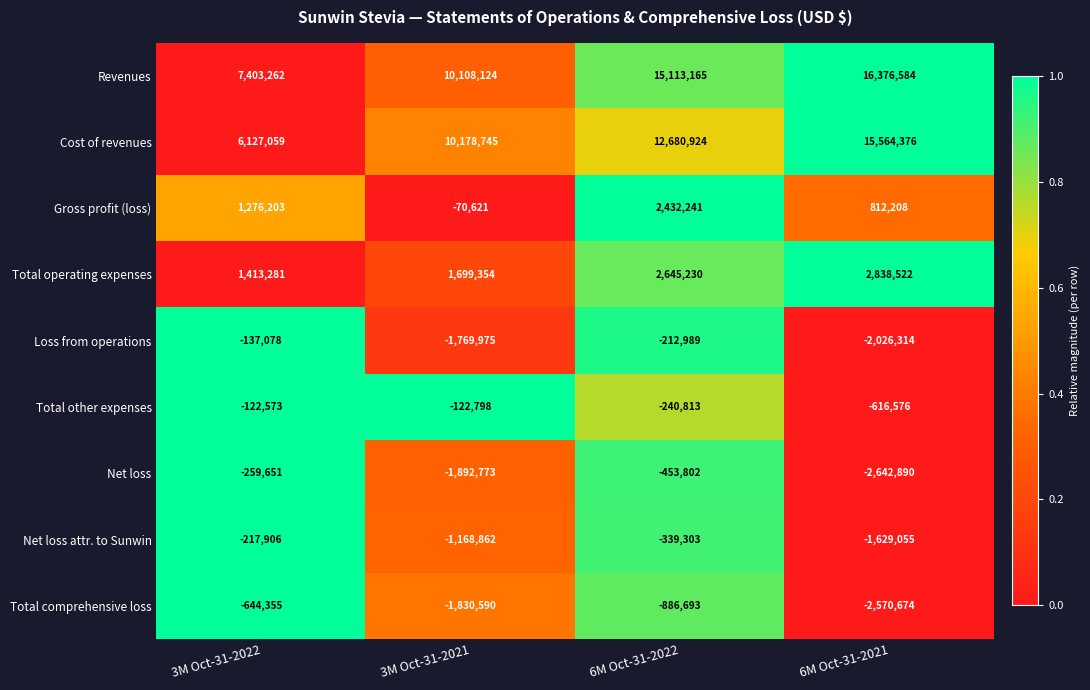

True or false: Total other expenses has a value of -430174 at 6M Oct-31-2022.

False